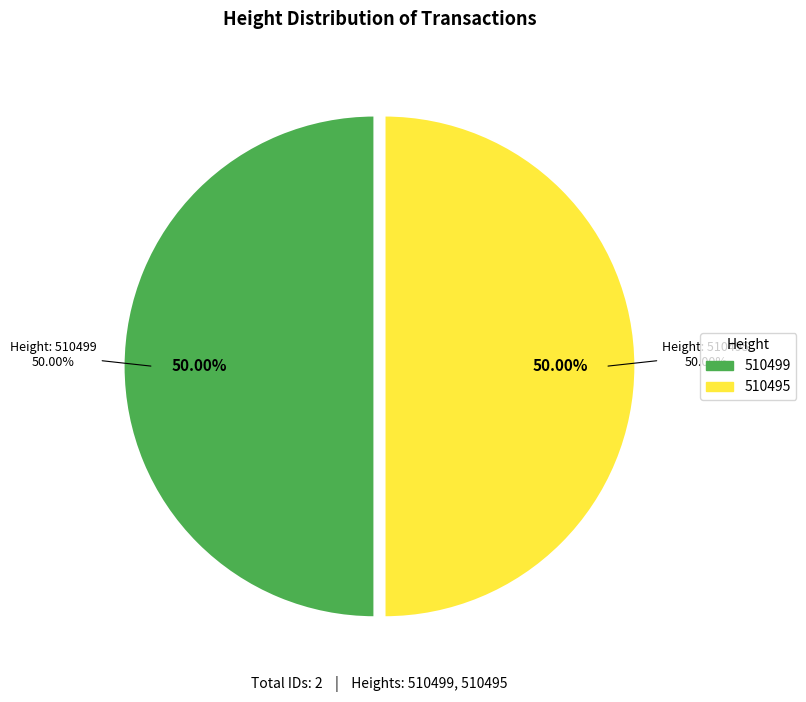

The 510499 slice represents 39% of the pie. True or false?

False